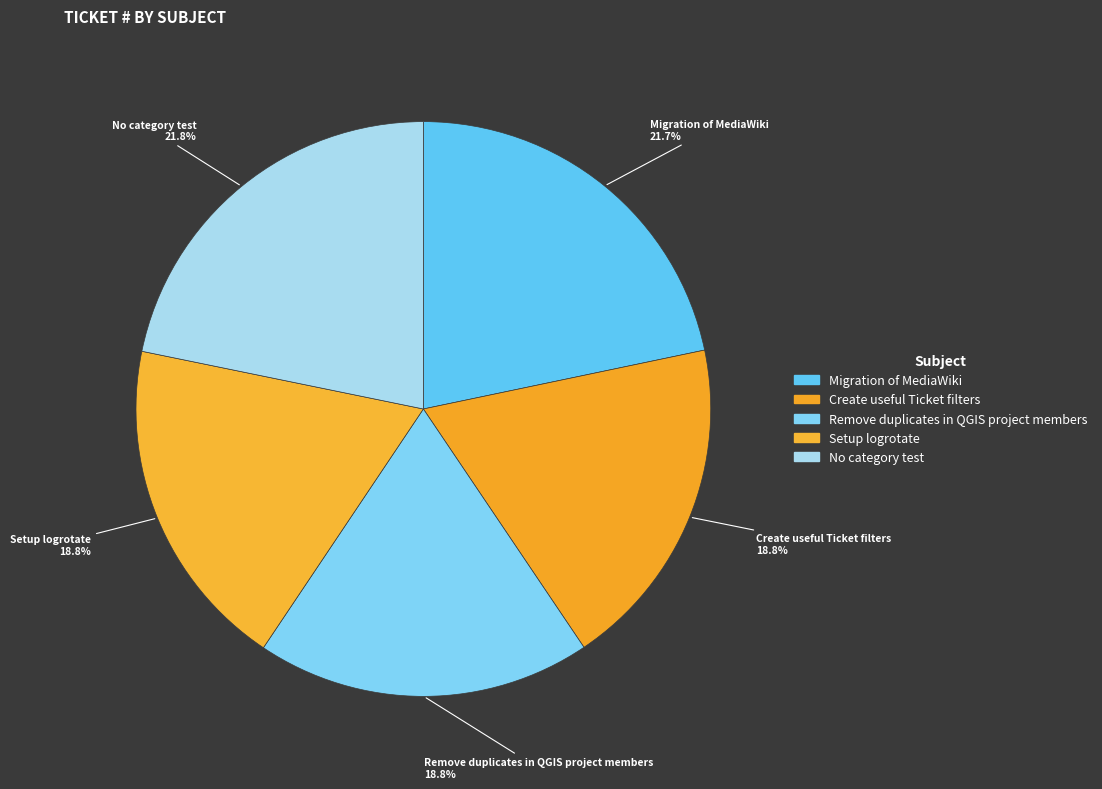

Which has a higher value, No category test or Create useful Ticket filters?

No category test